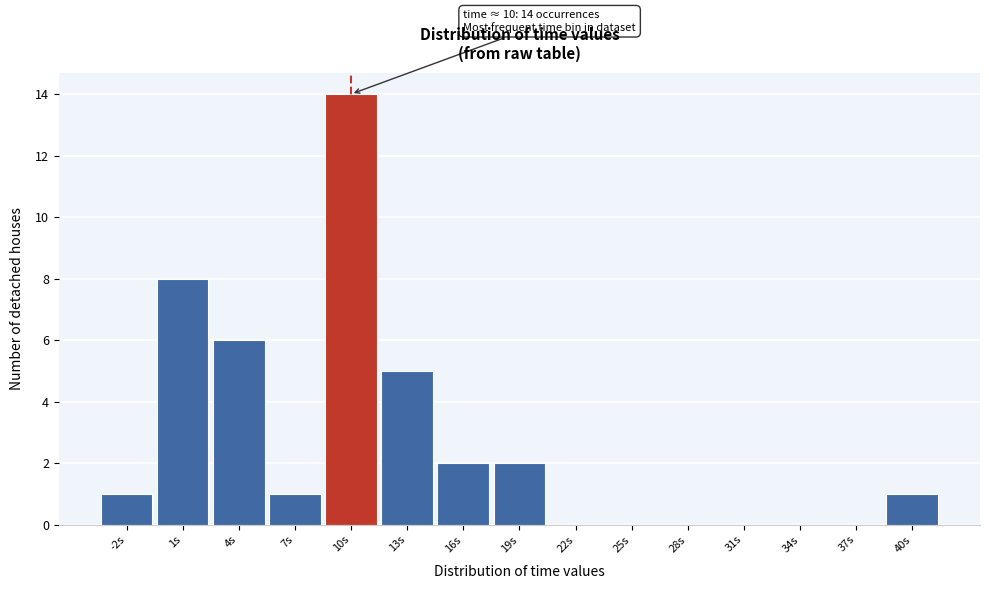

Reading left to right, extract all data points from this chart.

-2s=1	1s=8	4s=6	7s=1	10s=14	13s=5	16s=2	19s=2	22s=0	25s=0	28s=0	31s=0	34s=0	37s=0	40s=1